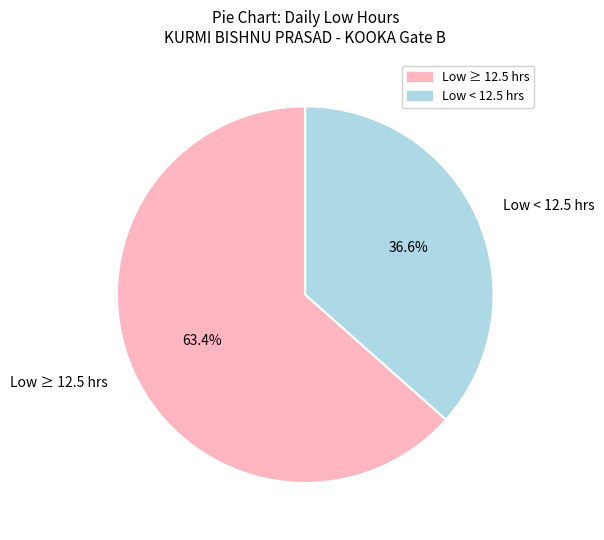

Which category has the smallest portion of the pie?

Low < 12.5 hrs